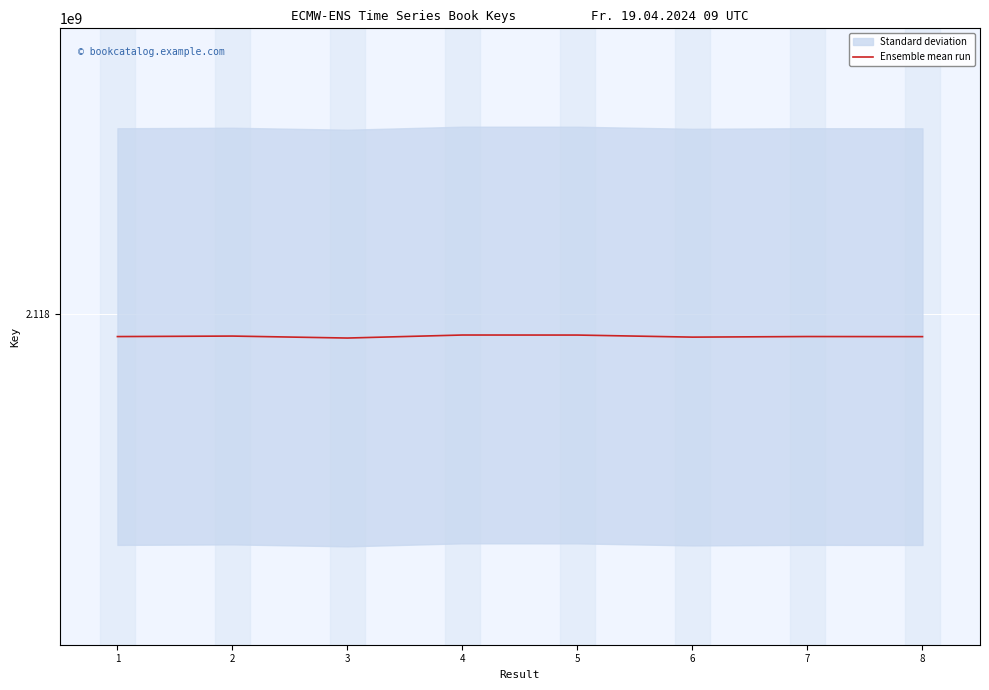

What is the smallest value displayed?

2117878108